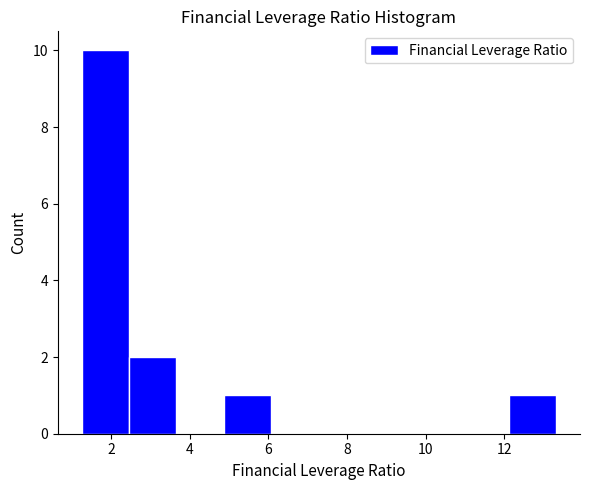

Which range on the x-axis has the tallest bar?

1.2 to 2.4